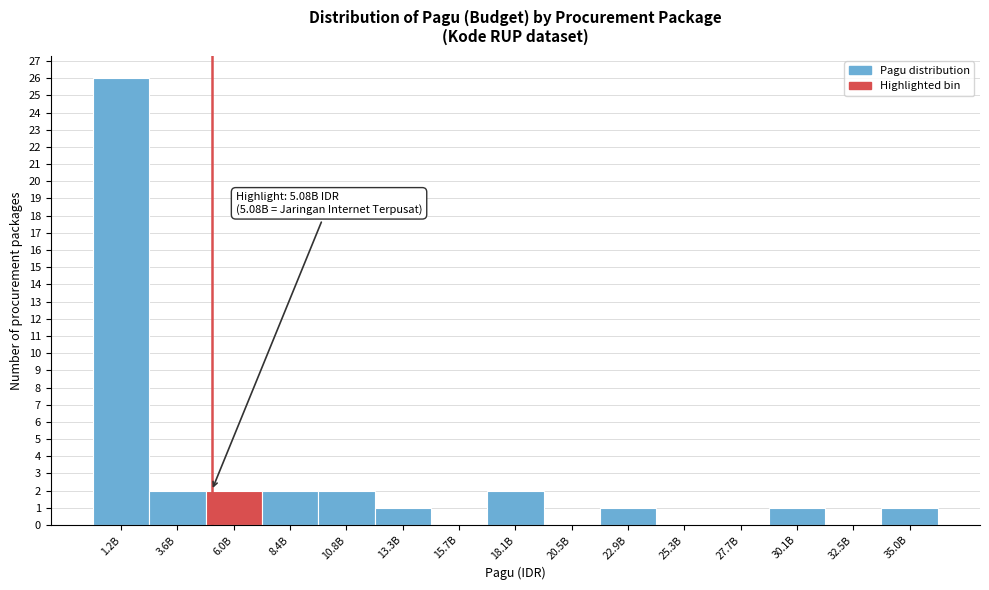

Reading left to right, what are all the values shown in this chart?

1.2B=26	3.6B=2	6.0B=2	8.4B=2	10.8B=2	13.3B=1	15.7B=0	18.1B=2	20.5B=0	22.9B=1	25.3B=0	27.7B=0	30.1B=1	32.5B=0	35.0B=1